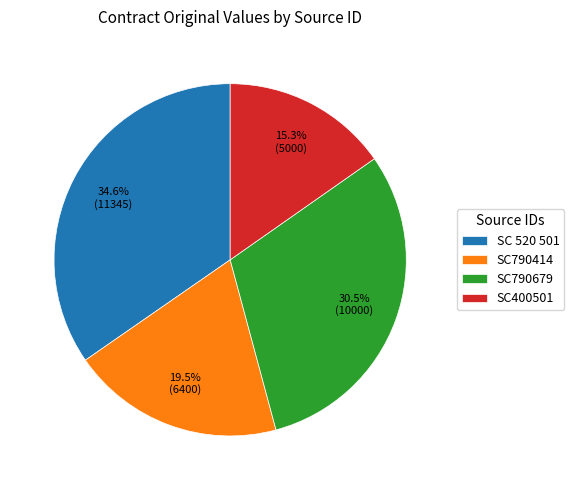

Does any single category account for the majority?

No